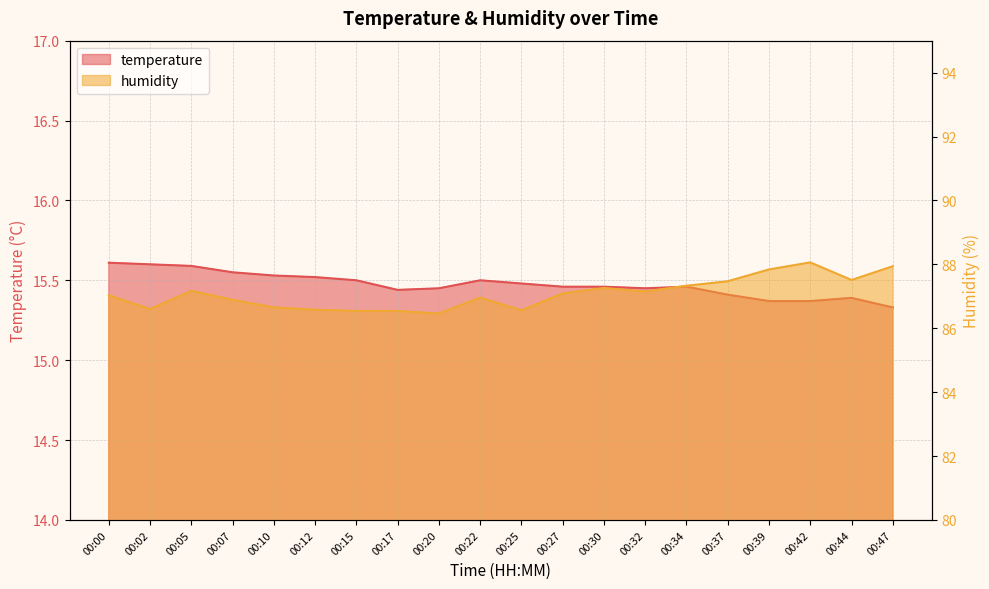

What are all the series names shown in the legend?

temperature, humidity